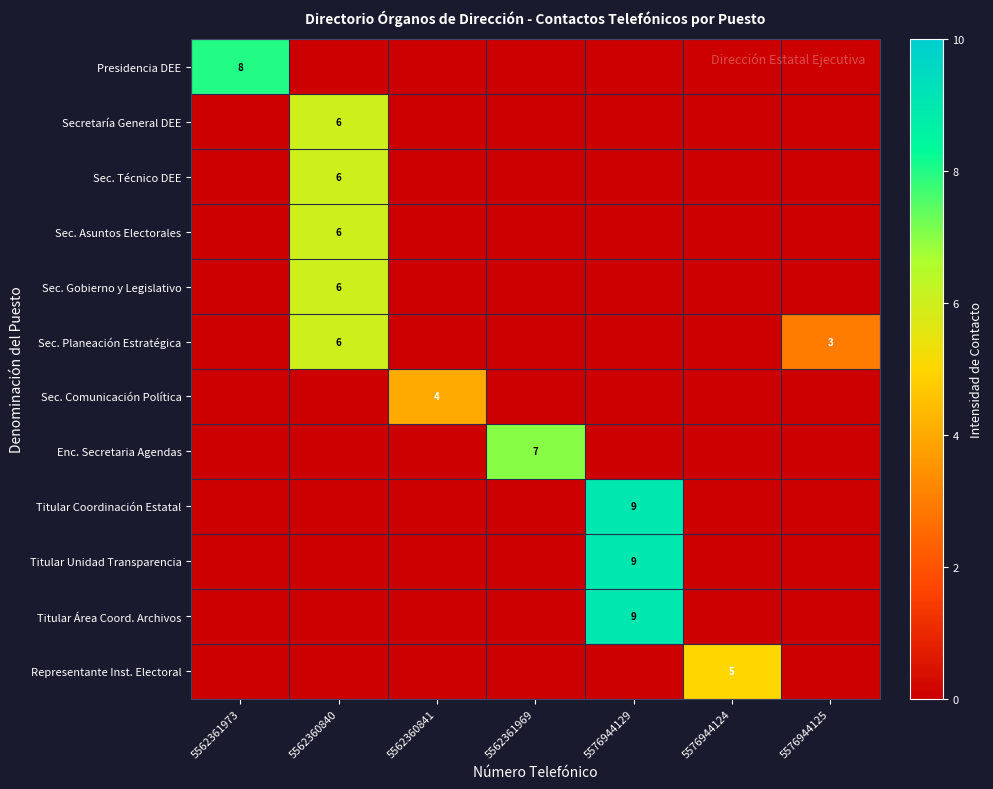

The value of Titular Área Coord. Archivos at 5576944129 is 9. True or false?

True